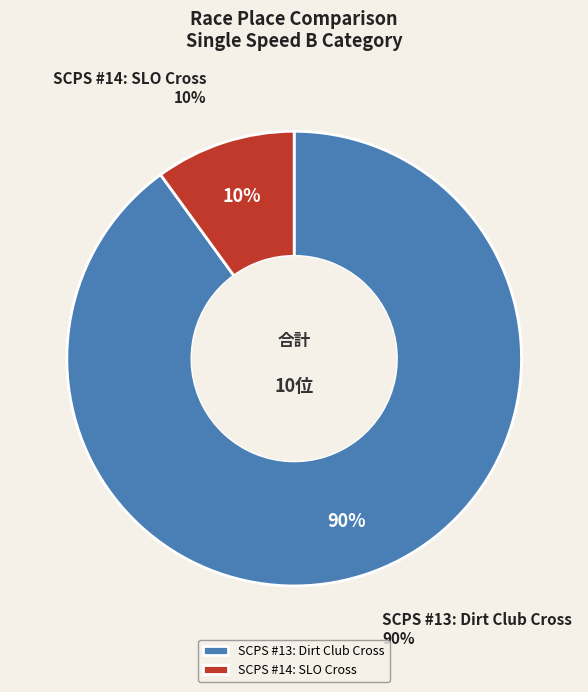

To the nearest percent, what is the combined percentage of SCPS #14: SLO Cross and SCPS #13: Dirt Club Cross?

100%